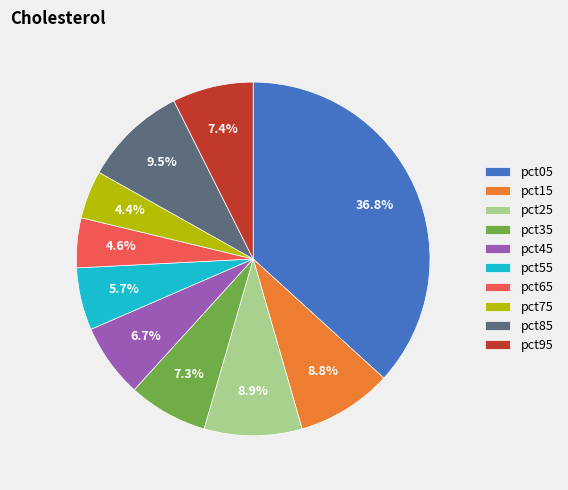

Does any single category account for the majority?

No